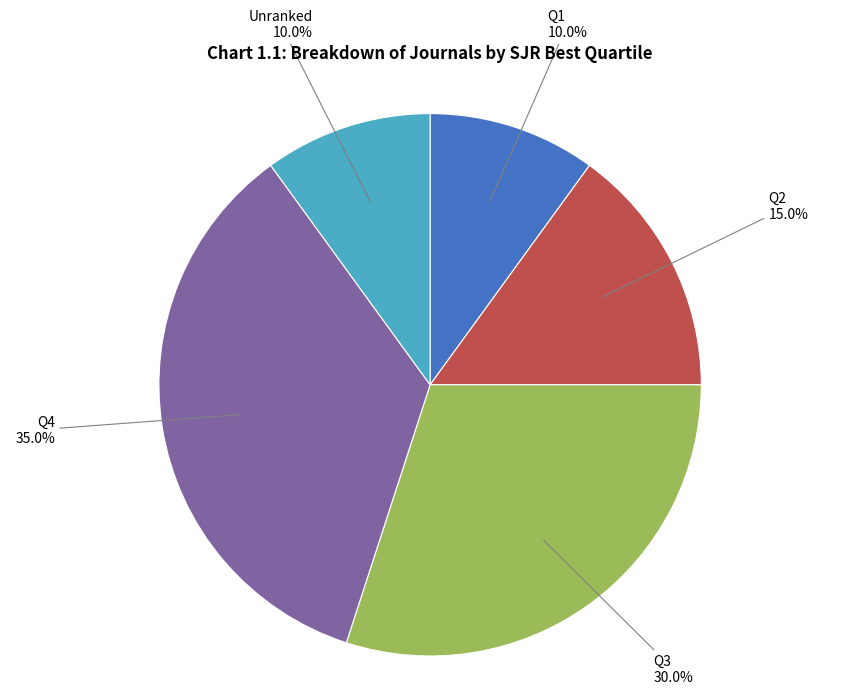

To the nearest percent, what is the difference between the largest and smallest slice percentages?

25%